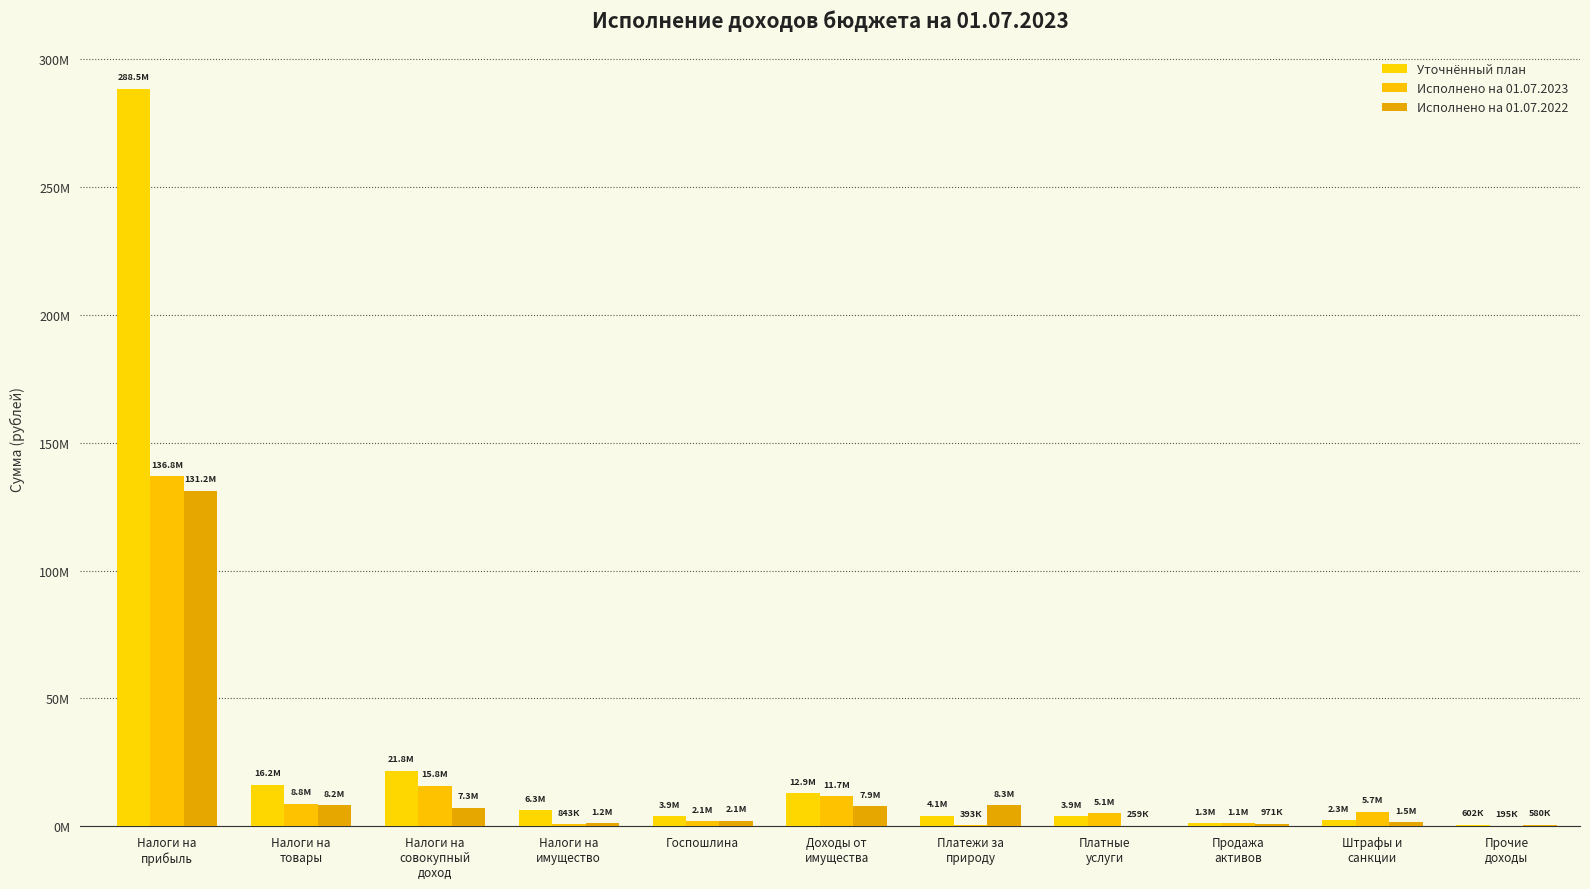

At which label does Уточнённый план reach its peak?

Налоги на
прибыль